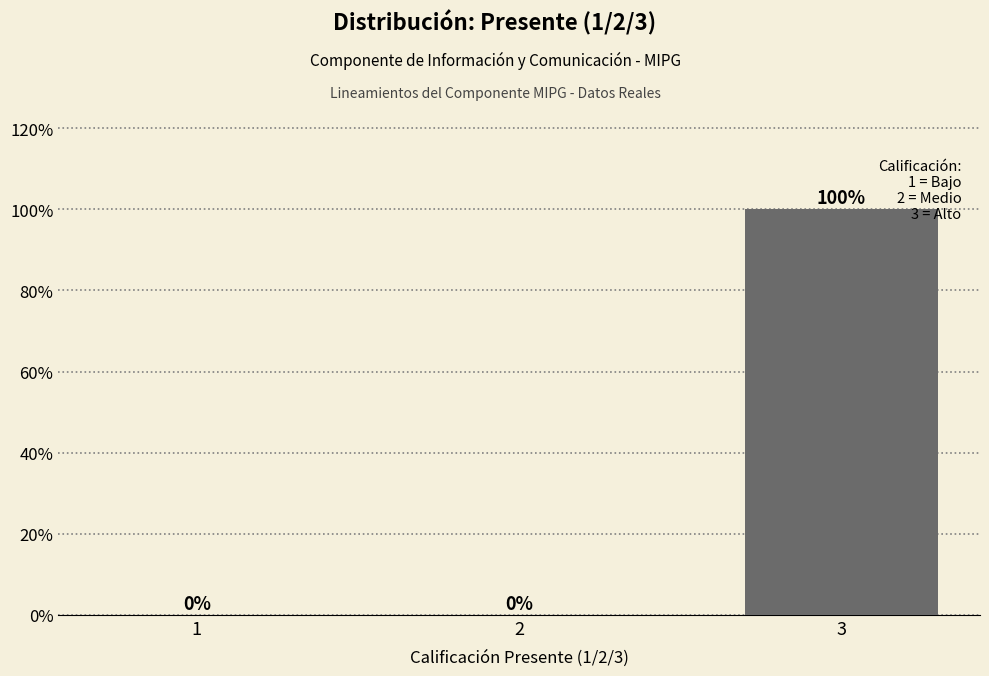

Reading left to right, extract all data points from this chart.

1=0	2=0	3=100